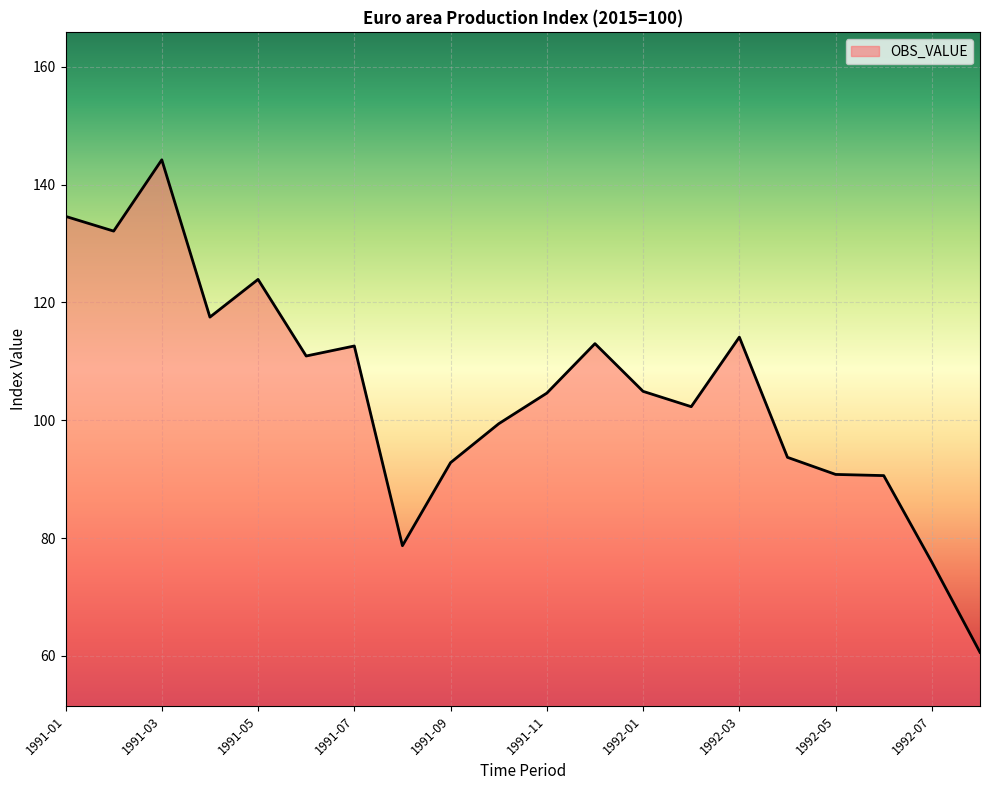

What is the smallest value displayed?

60.6